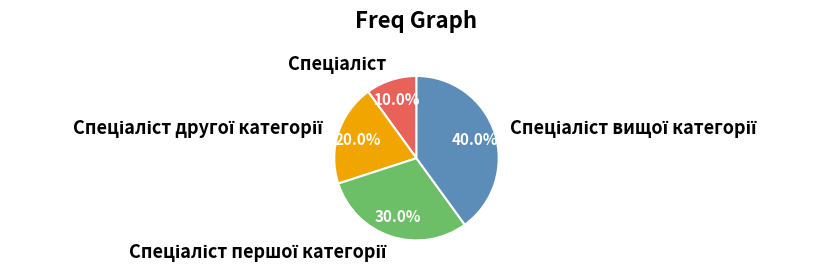

Does any single category account for the majority?

No